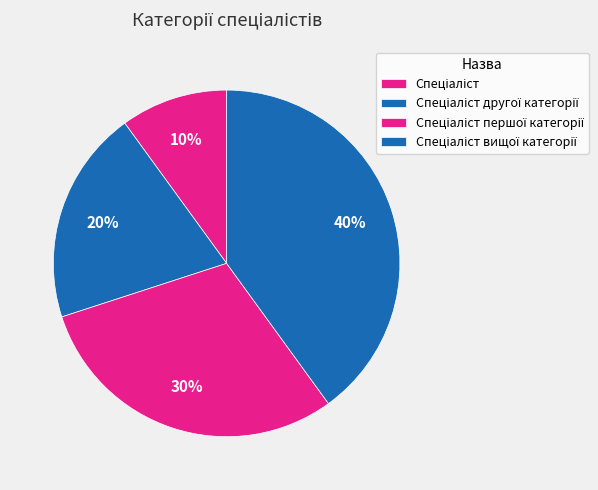

What is the largest slice in the pie chart?

Спеціаліст вищої категорії